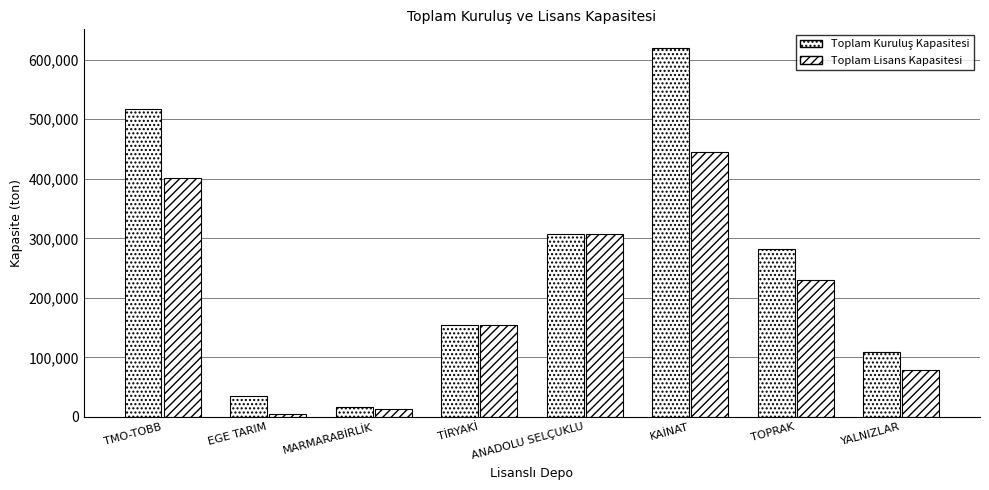

Reading right to left, list all the values displayed in this chart.

Toplam Kuruluş Kapasitesi: 108450	282750	619850	306600	154000	17500	36000	517200
Toplam Lisans Kapasitesi: 78450	229650	444650	306600	154000	13500	5000	401200